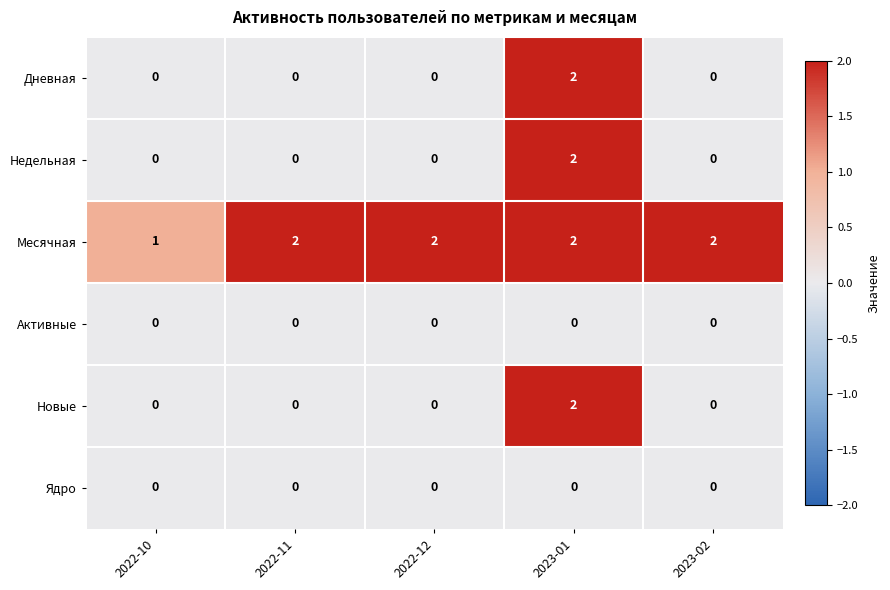

Reading right to left, extract all data points from this chart.

Дневная: 2023-02=0	2023-01=2	2022-12=0	2022-11=0	2022-10=0
Недельная: 2023-02=0	2023-01=2	2022-12=0	2022-11=0	2022-10=0
Месячная: 2023-02=2	2023-01=2	2022-12=2	2022-11=2	2022-10=1
Активные: 2023-02=0	2023-01=0	2022-12=0	2022-11=0	2022-10=0
Новые: 2023-02=0	2023-01=2	2022-12=0	2022-11=0	2022-10=0
Ядро: 2023-02=0	2023-01=0	2022-12=0	2022-11=0	2022-10=0